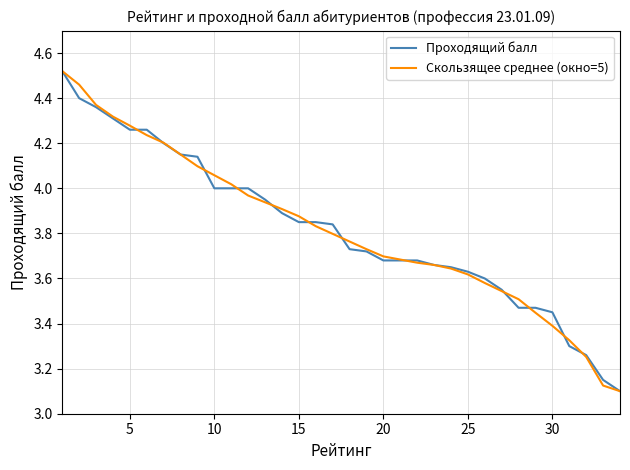

Reading left to right, extract all data points from this chart.

Проходящий балл: 4.5	4.4	4.4	4.3	4.3	4.3	4.2	4.2	4.1	4.0	4.0	4.0	4.0	3.9	3.9	3.9	3.8	3.7	3.7	3.7	3.7	3.7	3.7	3.6	3.6	3.6	3.5	3.5	3.5	3.5	3.3	3.3	3.1	3.1
Скользящее среднее (окно=5): 4.5	4.5	4.4	4.3	4.3	4.2	4.2	4.2	4.1	4.1	4.0	4.0	3.9	3.9	3.9	3.8	3.8	3.8	3.7	3.7	3.7	3.7	3.7	3.6	3.6	3.6	3.5	3.5	3.4	3.4	3.3	3.3	3.1	3.1